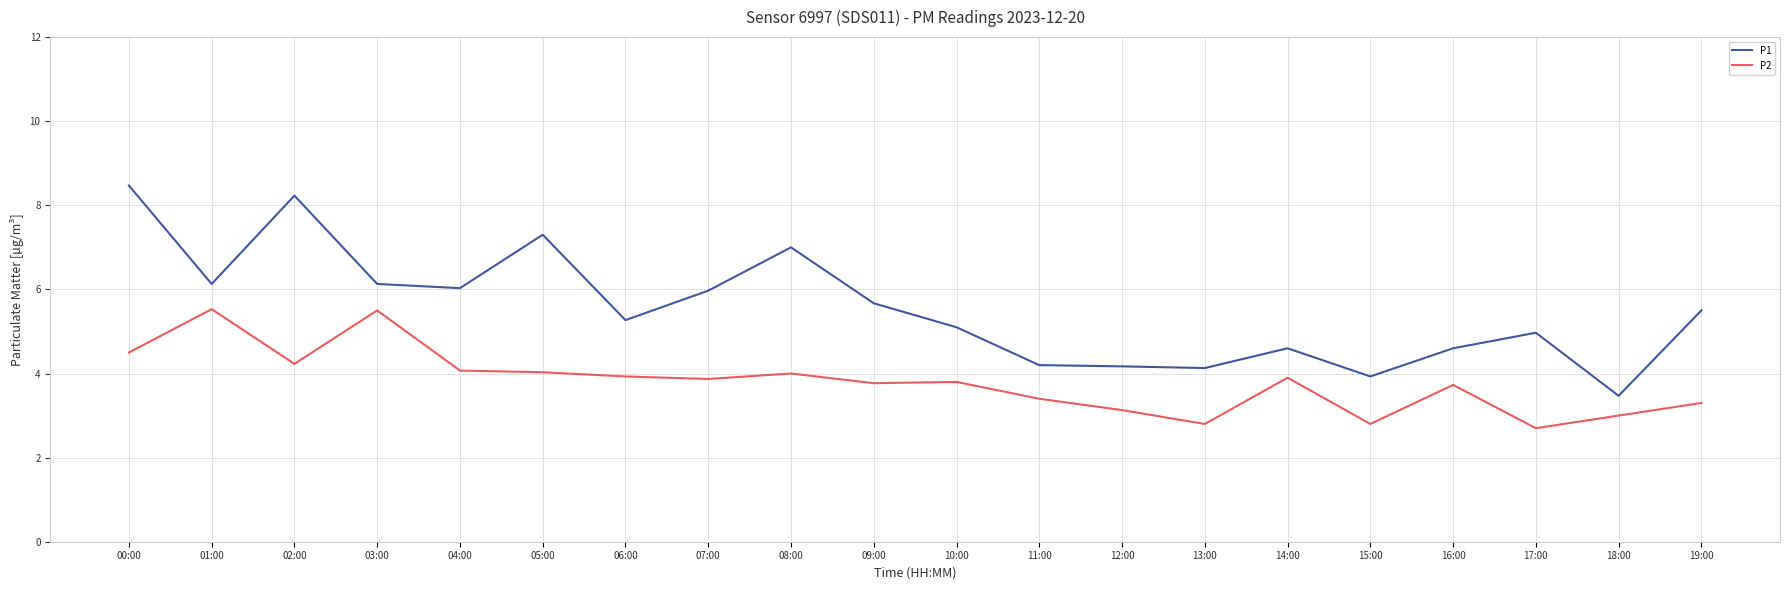

Which series has the widest spread of values?

P1